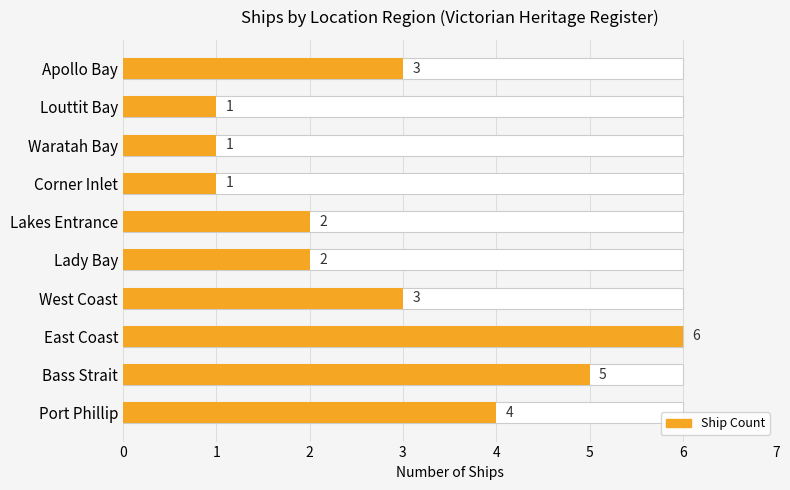

True or false: the data shows 5 at Bass Strait.

True